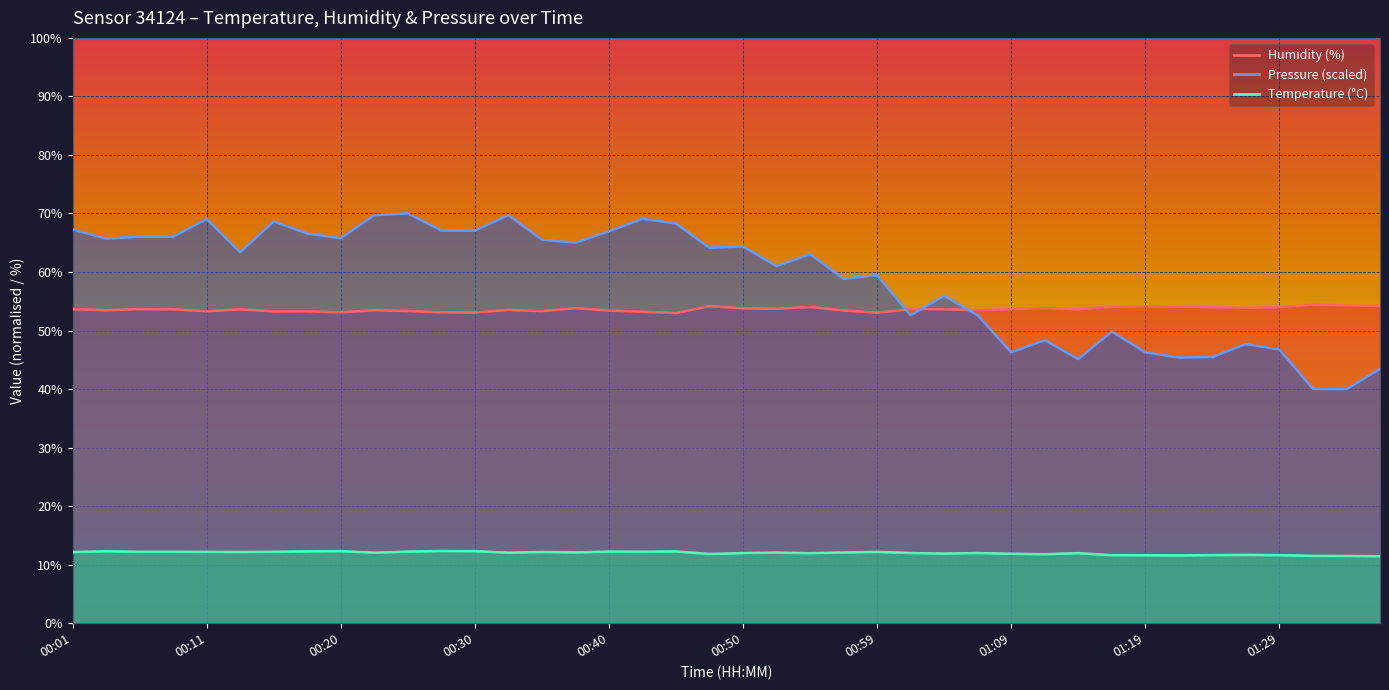

What is the smallest value displayed?

11.4